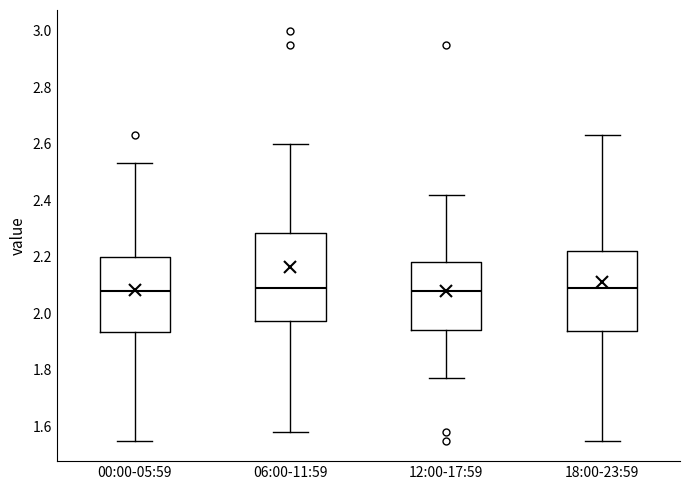

Comparing the boxes themselves (not the whiskers), which one is the tallest?

06:00-11:59